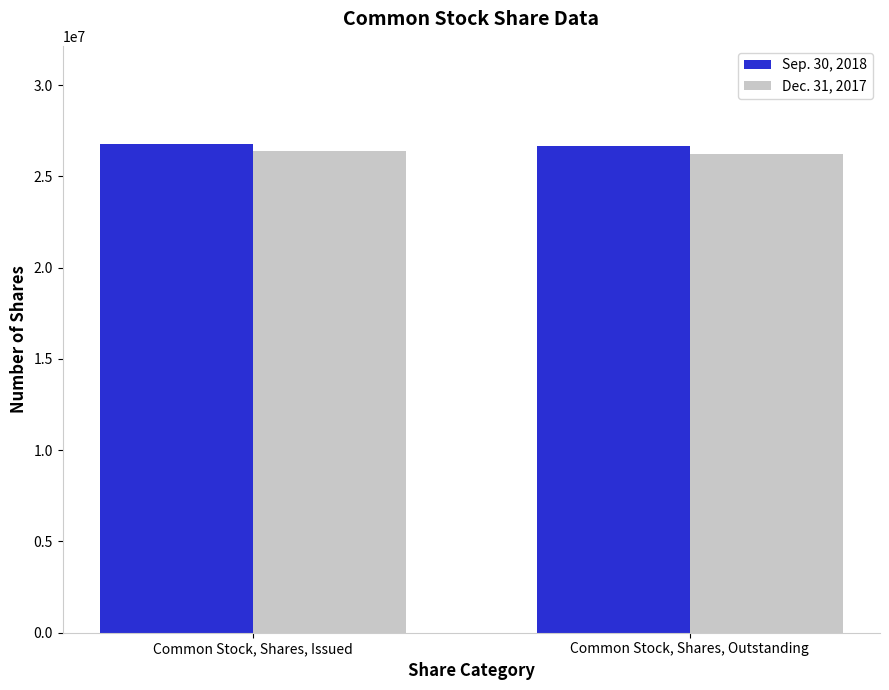

Is the value of Sep. 30, 2018 at Common Stock, Shares, Outstanding greater than the value of Dec. 31, 2017 at Common Stock, Shares, Issued?

Yes